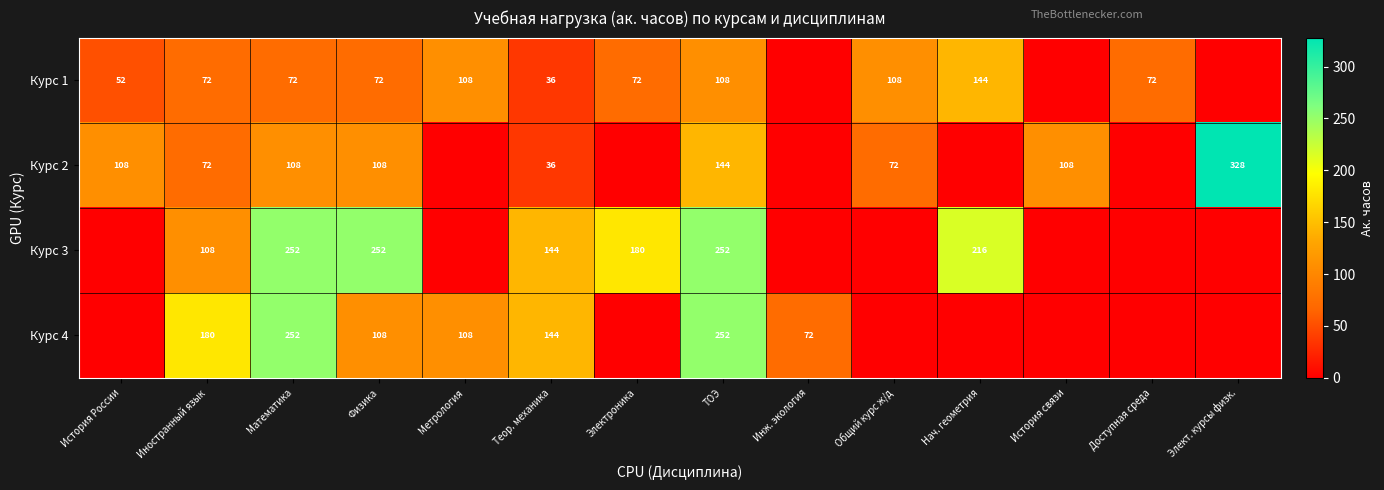

What is the sum of the Курс 4 values at Теор. механика and Инж. экология?

216